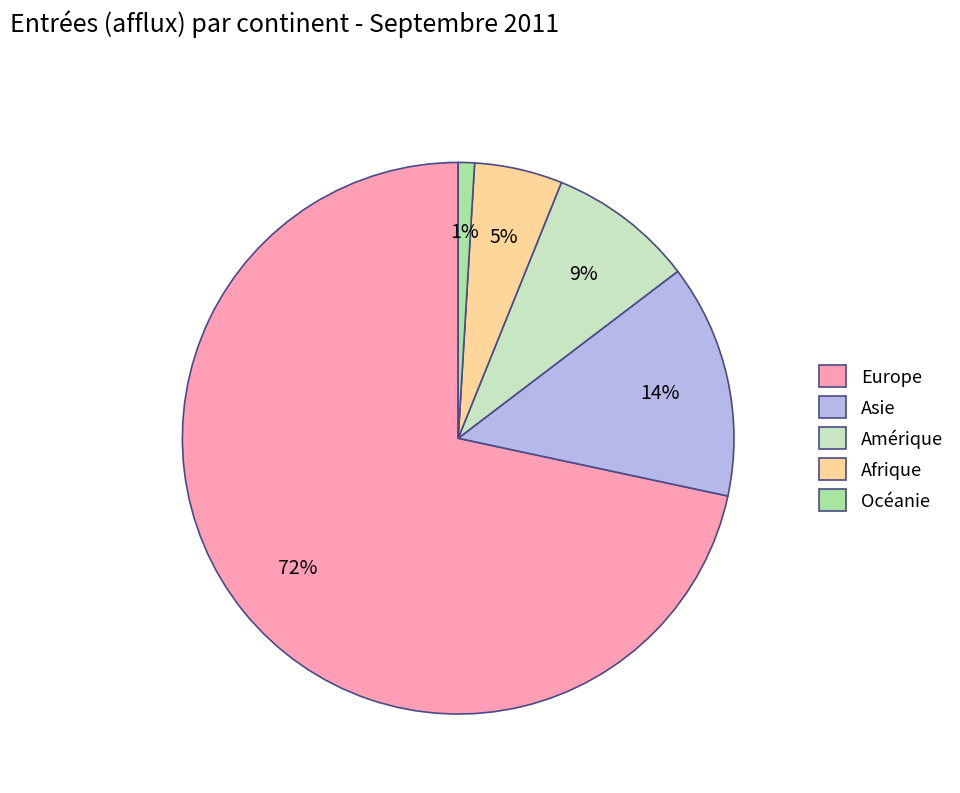

Which slice represents more than half of the pie?

Europe